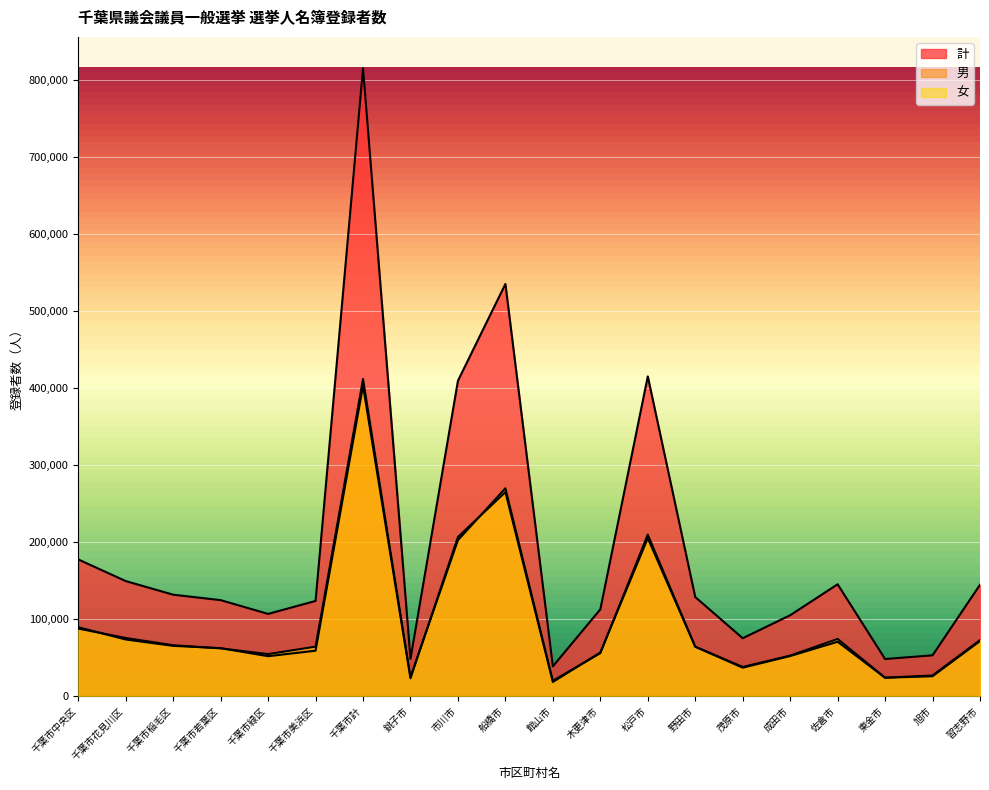

Reading left to right, list all the values displayed in this chart.

計: 177631	149555	131893	124841	106986	123796	814702	48688	409454	534947	38946	112921	415063	128868	75410	105253	145405	48485	53255	144826
男: 89704	73798	65526	62564	52133	59258	402983	23508	206797	264997	18723	56912	205178	64394	37247	52325	70878	24201	26119	71782
女: 87927	75757	66367	62277	54853	64538	411719	25180	202657	269950	20223	56009	209885	64474	38163	52928	74527	24284	27136	73044